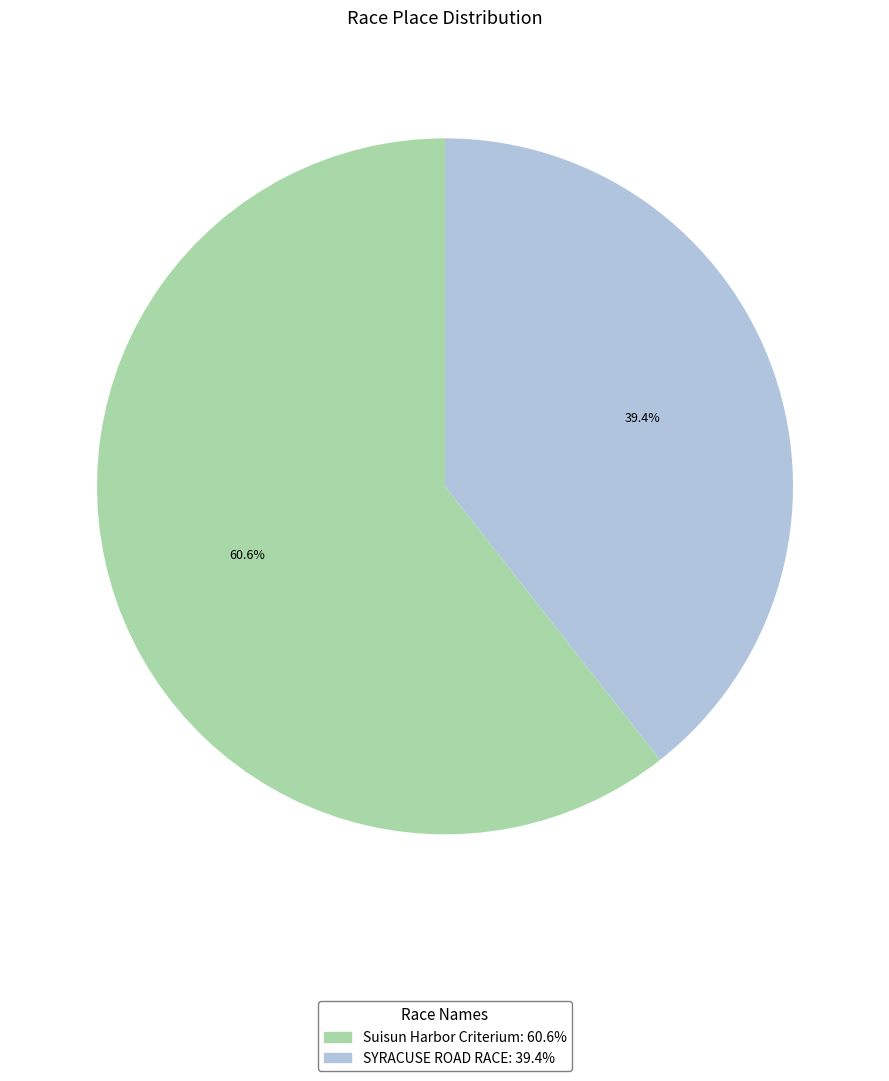

Count the number of slices in the pie.

2